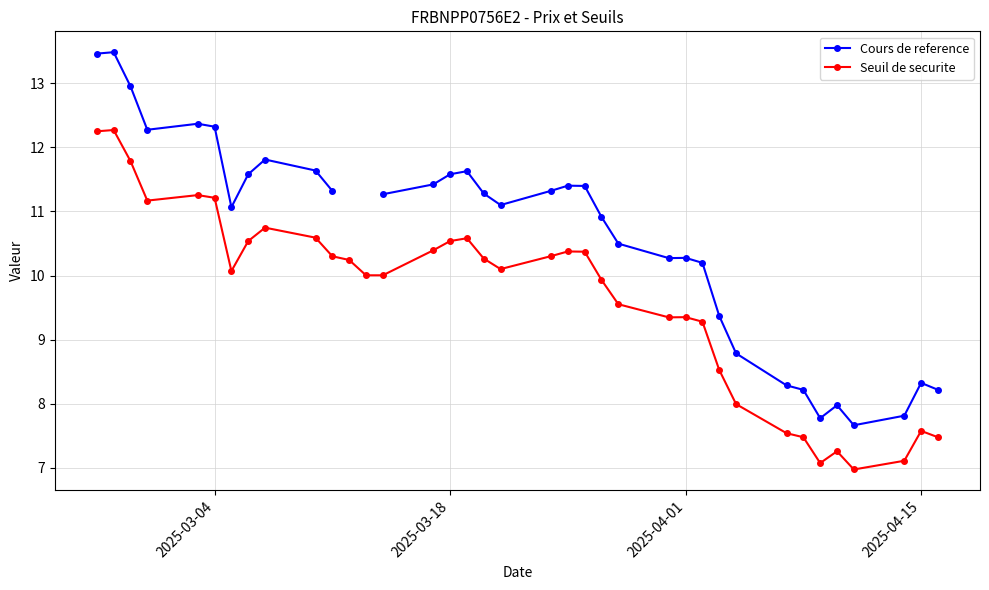

True or false: Seuil de securite has a value of 10.5 at 2025-03-18.

True